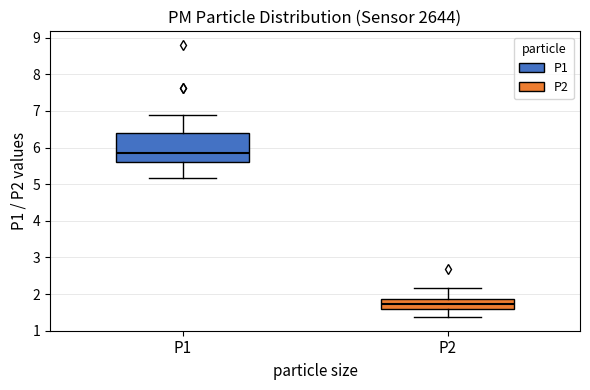

Reading left to right, transcribe this box plot: for each box, give where its median line is, the range the box spans, and where its two whiskers end, as read against the y-axis. The values are not printed on the chart, so give them approximately, as read against the axis.

P1: median 5.9, box 5.6 to 6.4, whiskers 5.2 to 6.9
P2: median 1.7, box 1.6 to 1.9, whiskers 1.4 to 2.2